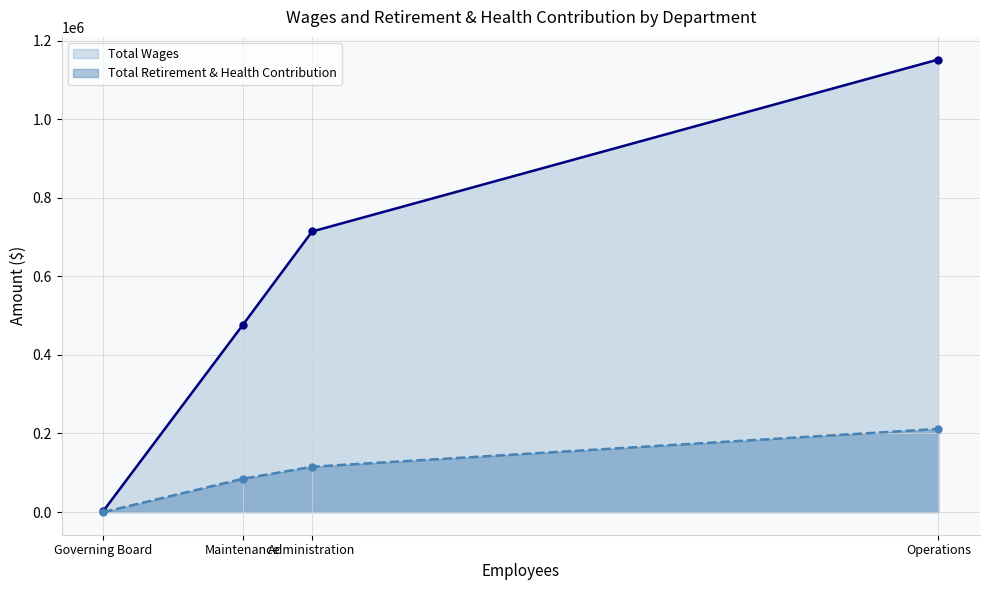

Which series changed the most between Administration and Operations?

Total Wages